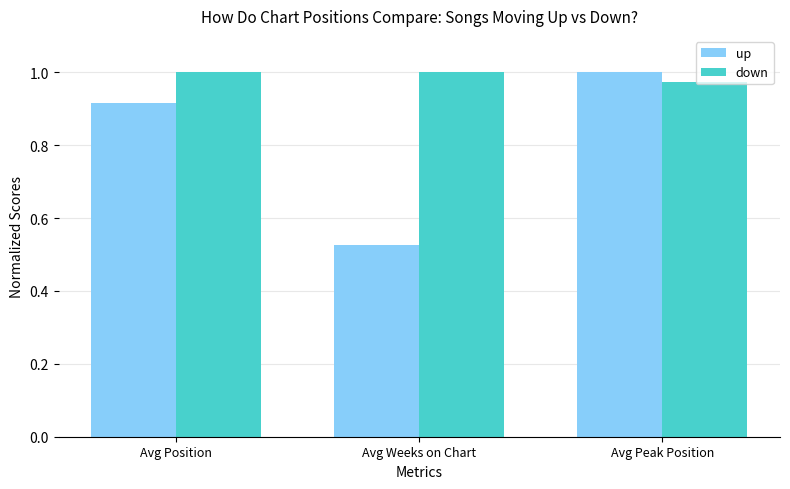

What is the total value across all series at Avg Peak Position?

2.0